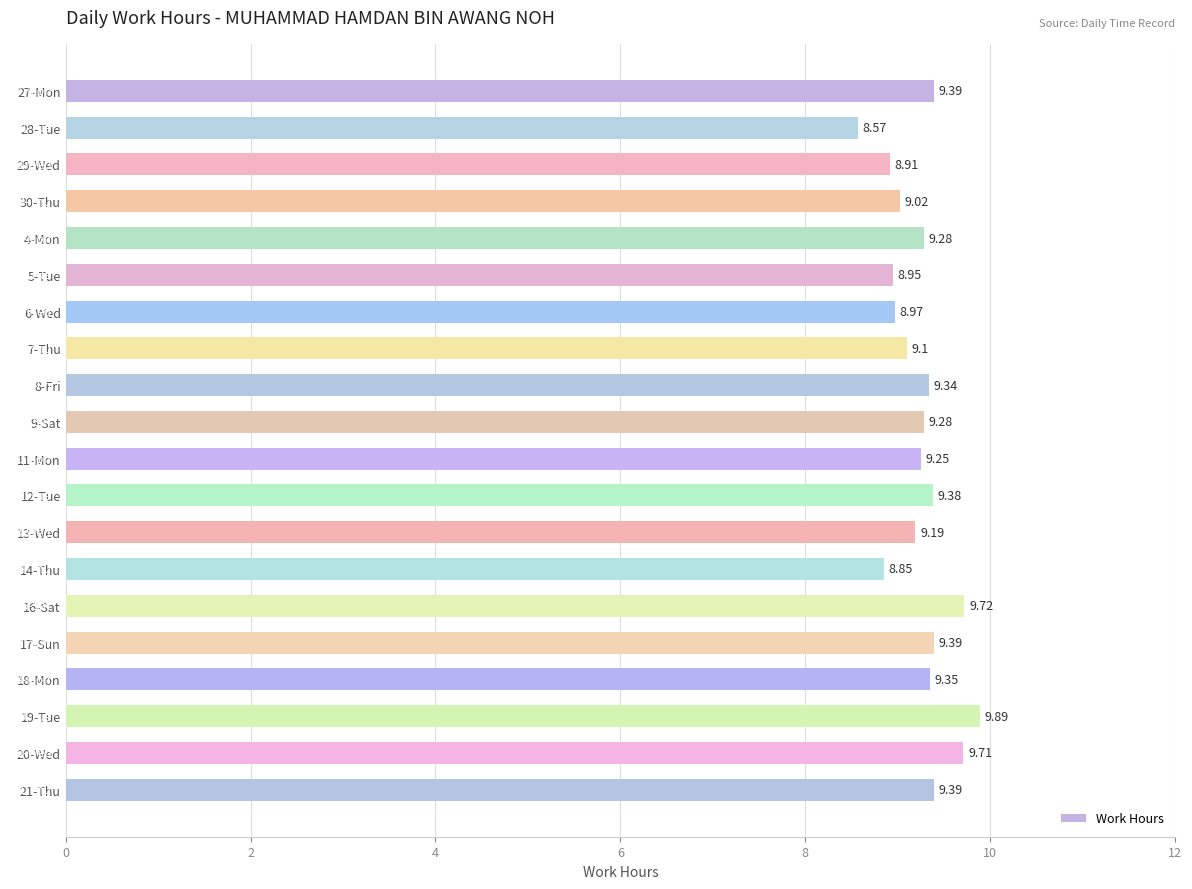

What is the ratio of the value at 29-Wed to the value at 11-Mon?

1.0